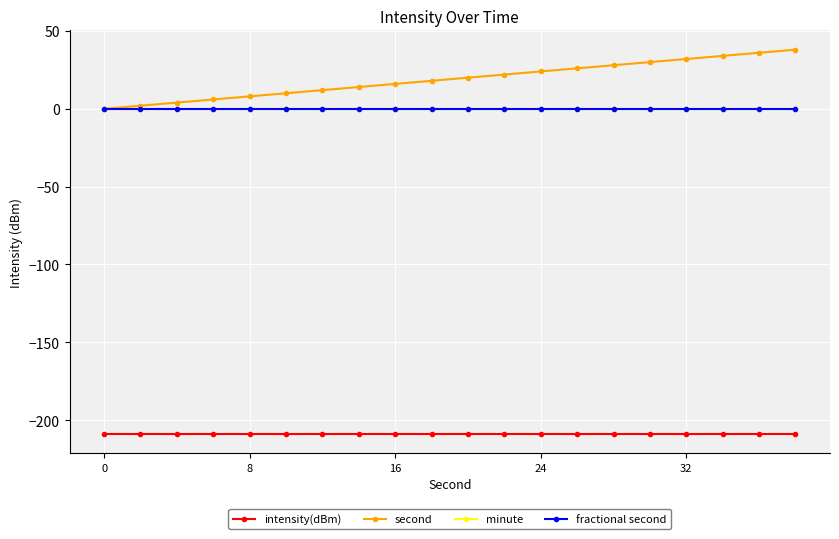

Is this an area chart (filled region under the line)?

No